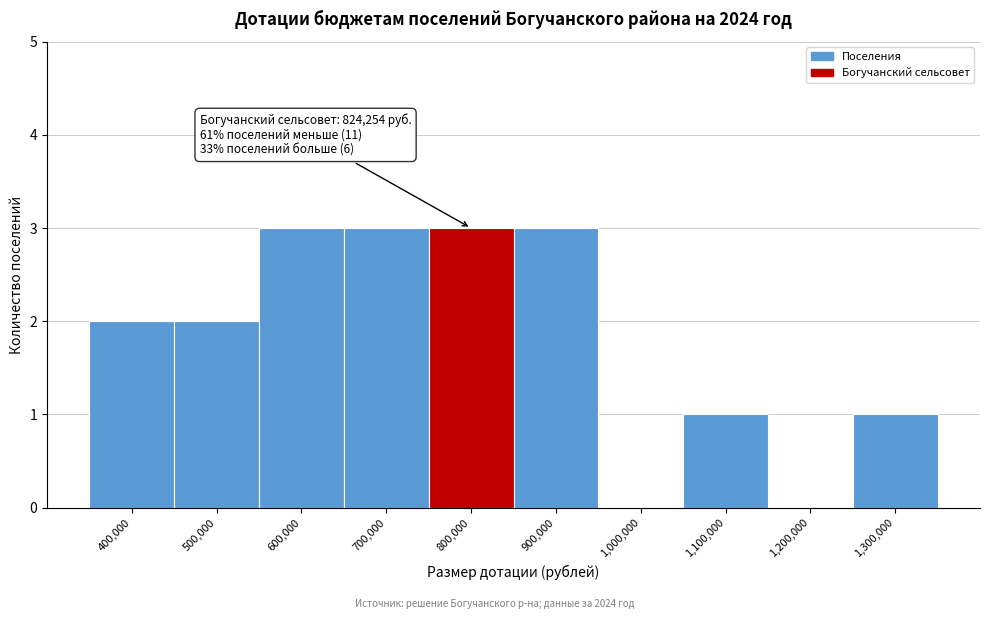

Reading right to left, what are all the values shown in this chart?

1,300,000=1	1,200,000=0	1,100,000=1	1,000,000=0	900,000=3	800,000=3	700,000=3	600,000=3	500,000=2	400,000=2